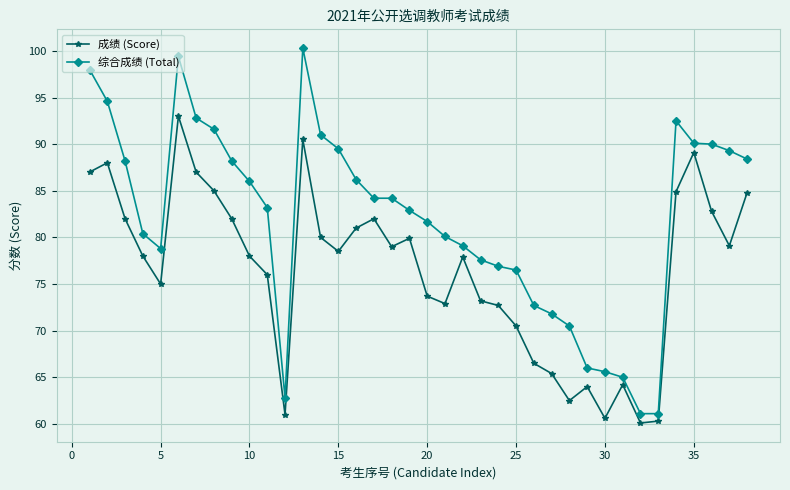

Which series has the widest spread of values?

综合成绩 (Total)